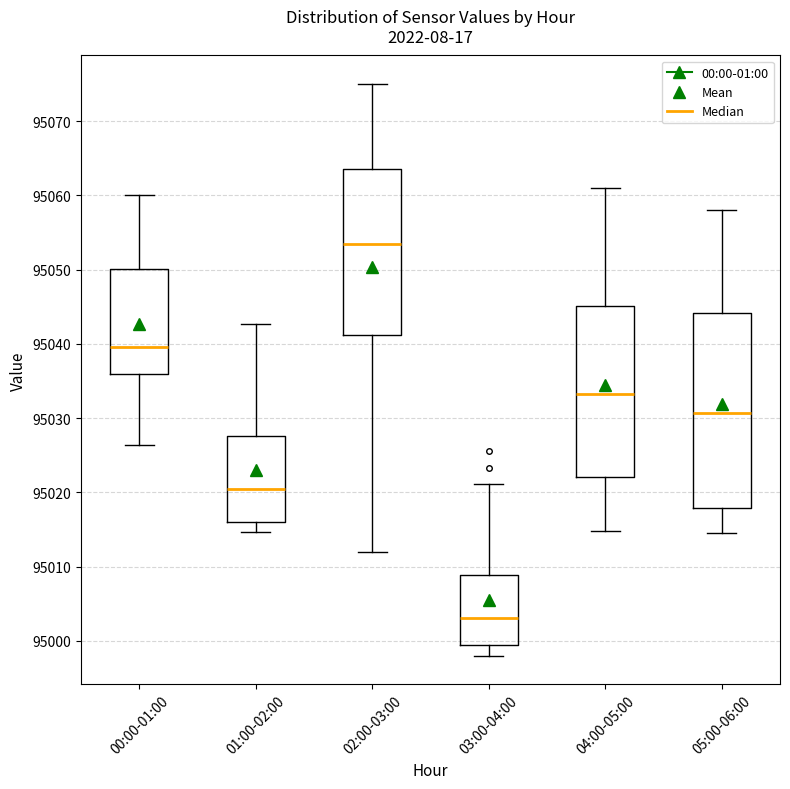

Where does the median line of the box for 01:00-02:00 sit on the y-axis? The values are not printed on the chart, so give them approximately, as read against the axis.

95020